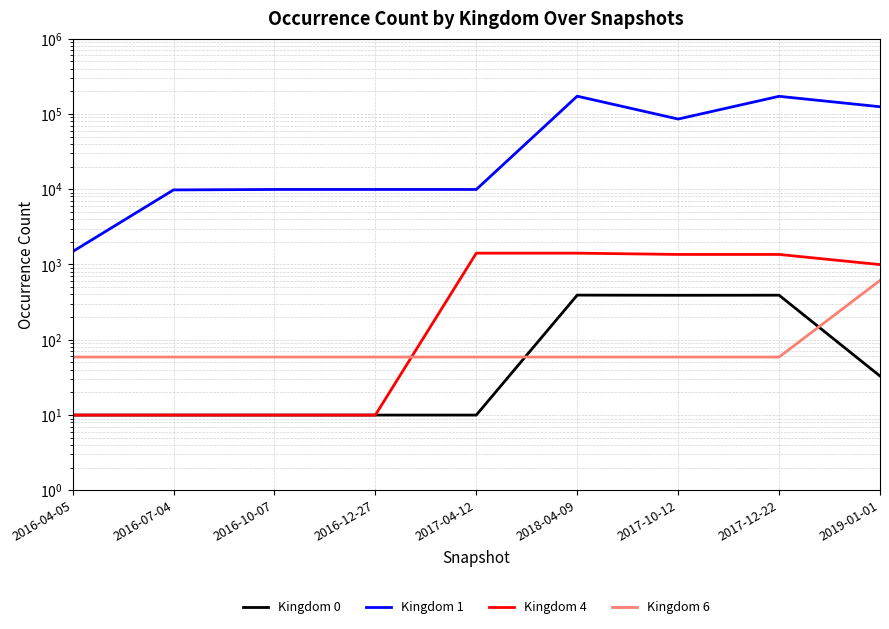

True or false: Kingdom 4 has a value of 1360 at 2017-10-12.

True